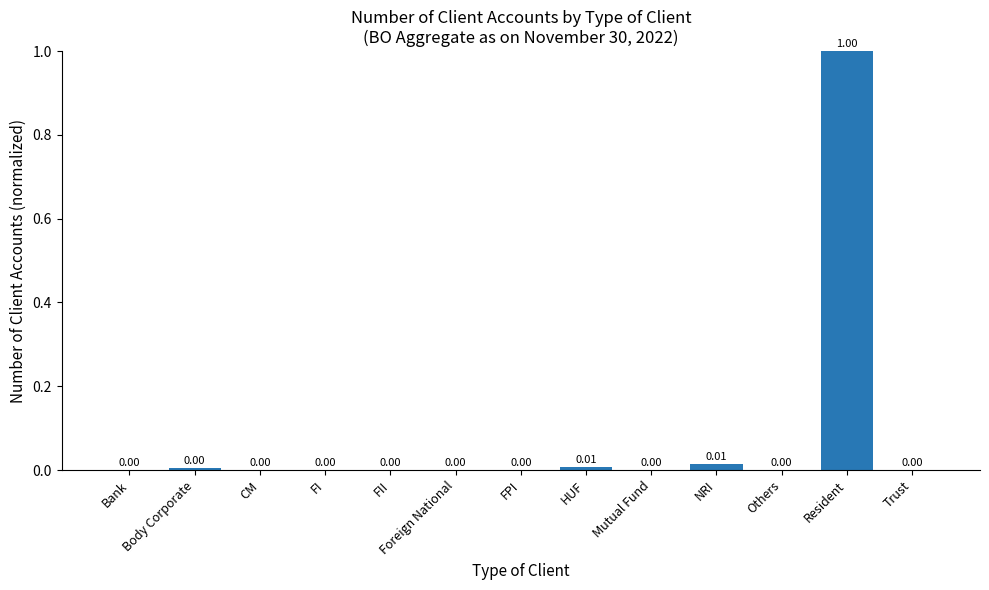

Which category has the highest value across all series?

Resident